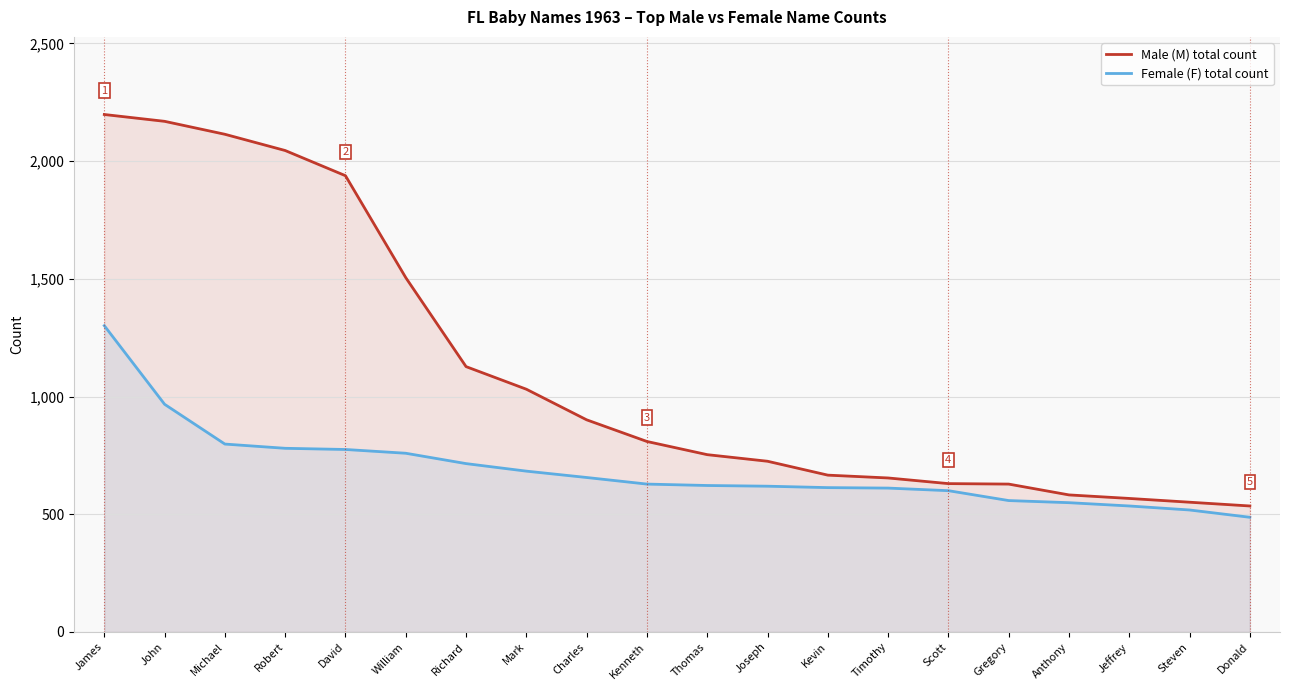

Reading left to right, transcribe all the data shown in this chart.

Male (M) total count: James=2198	John=2169	Michael=2114	Robert=2045	David=1938	William=1505	Richard=1127	Mark=1031	Charles=901	Kenneth=809	Thomas=753	Joseph=725	Kevin=666	Timothy=654	Scott=630	Gregory=628	Anthony=582	Jeffrey=567	Steven=551	Donald=535
Female (F) total count: James=1301	John=967	Michael=798	Robert=780	David=775	William=759	Richard=715	Mark=683	Charles=656	Kenneth=628	Thomas=622	Joseph=619	Kevin=613	Timothy=611	Scott=600	Gregory=558	Anthony=549	Jeffrey=535	Steven=518	Donald=487